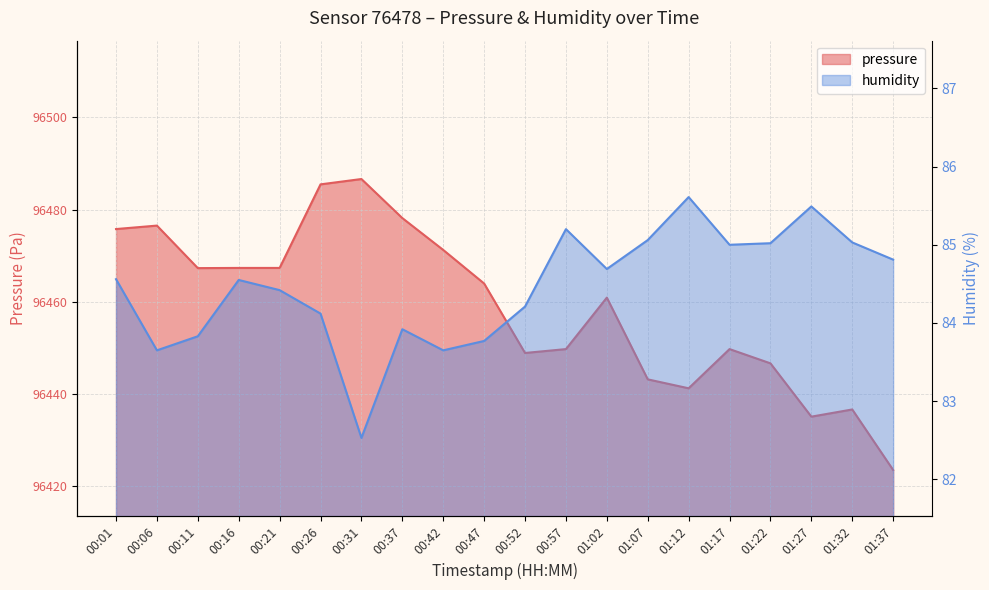

Rank the categories by pressure value from lowest to highest.

01:37, 01:27, 01:32, 01:12, 01:07, 01:22, 00:52, 00:57, 01:17, 01:02, 00:47, 00:11, 00:16, 00:21, 00:42, 00:01, 00:06, 00:37, 00:26, 00:31